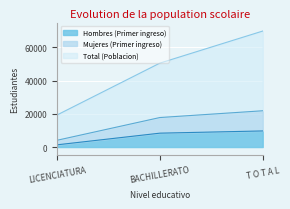

How many distinct data groups are displayed?

3